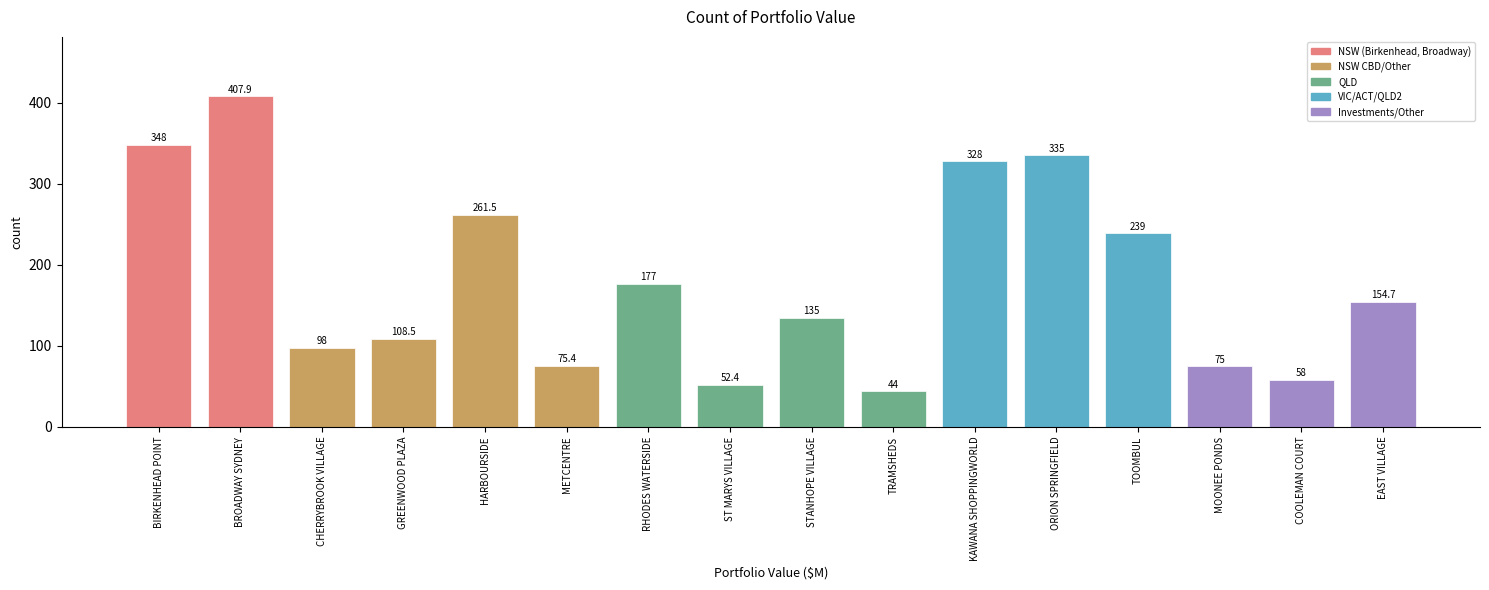

Reading left to right, transcribe all the data shown in this chart.

348.0	407.9	98.0	108.5	261.5	75.4	177.0	52.4	135.0	44.0	328.0	335.0	239.0	75.0	58.0	154.7